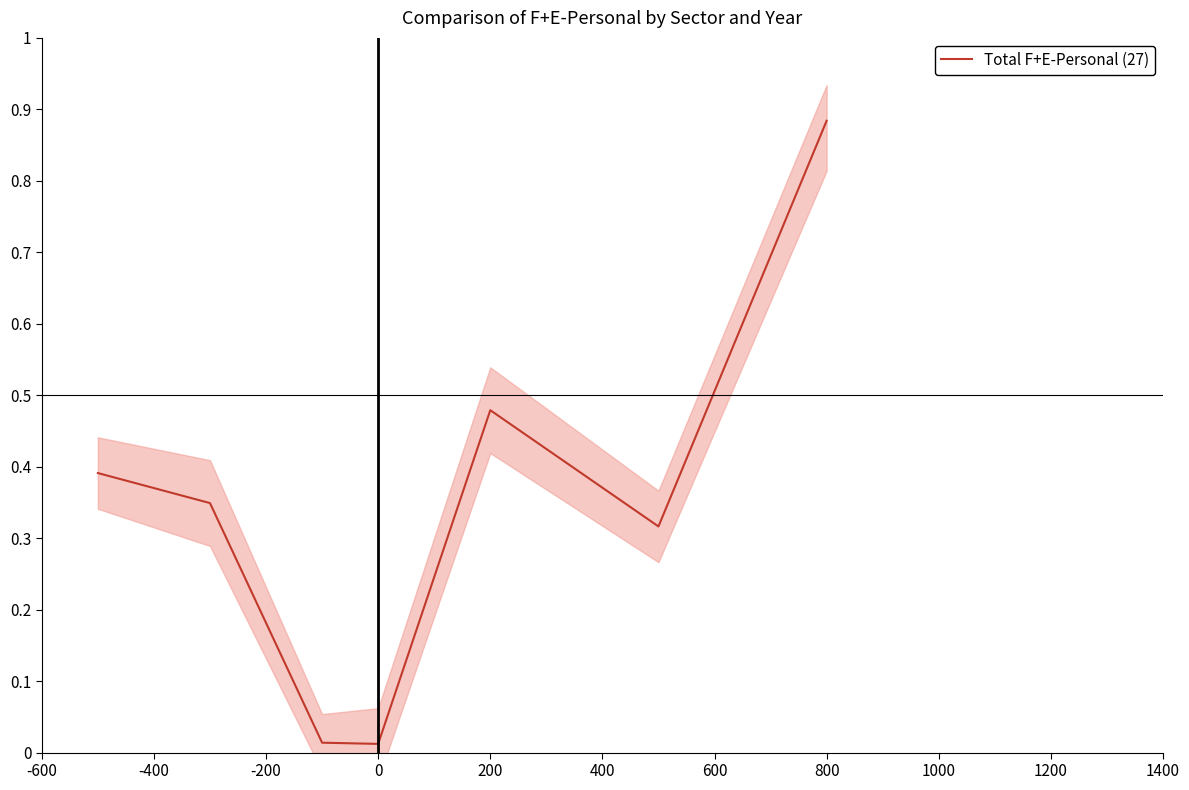

Rank the categories by value from lowest to highest.

0, -200, 400, -400, -600, 200, 600